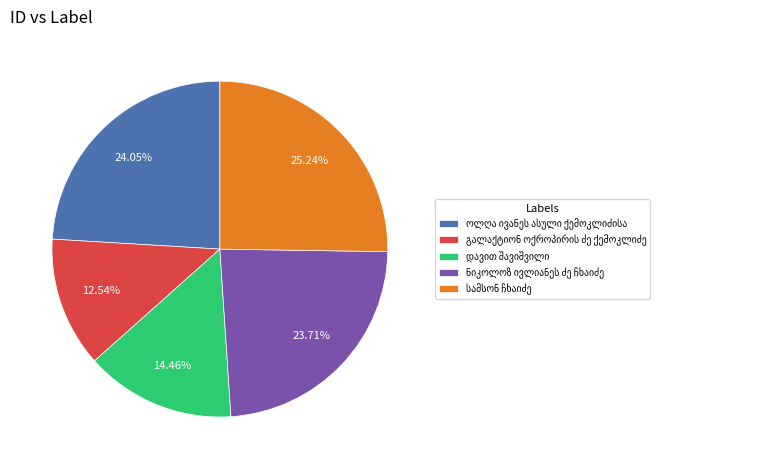

Is there any slice that represents more than half of the pie?

No